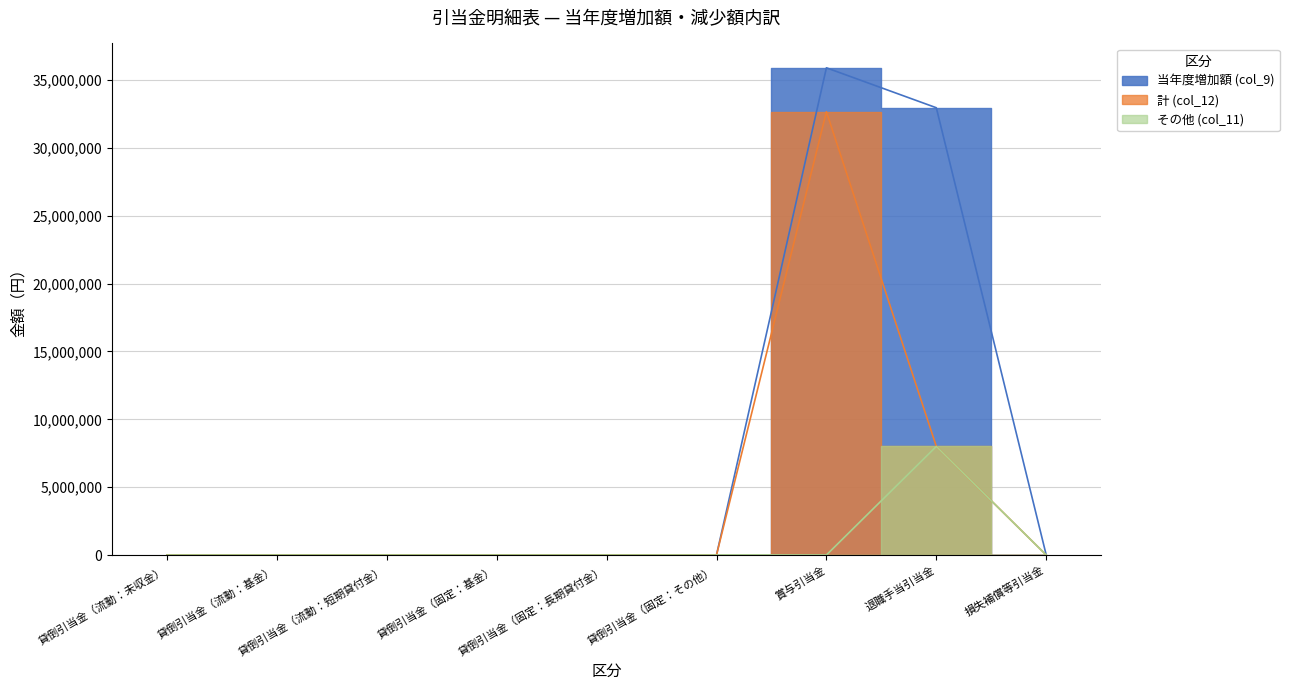

What is the difference between the 当年度増加額 (col_9) values at 貸倒引当金（固定：長期貸付金） and 賞与引当金?

35905512